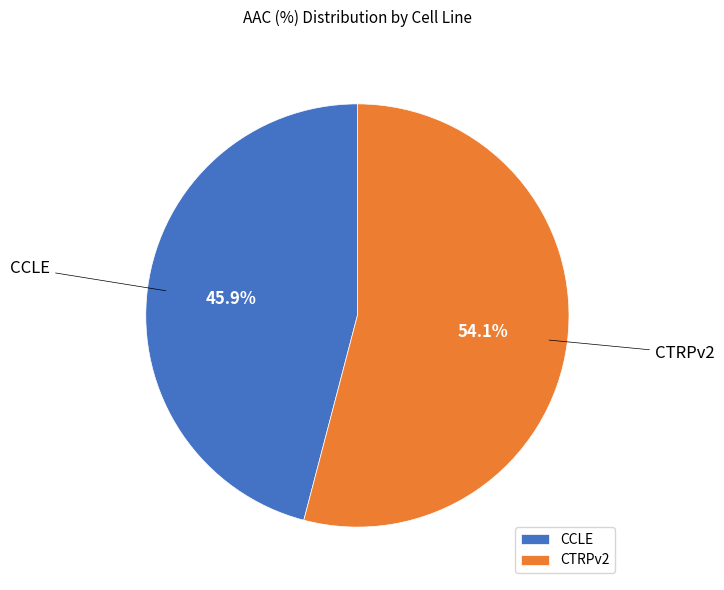

To the nearest percent, what percentage of the pie is CTRPv2?

54%